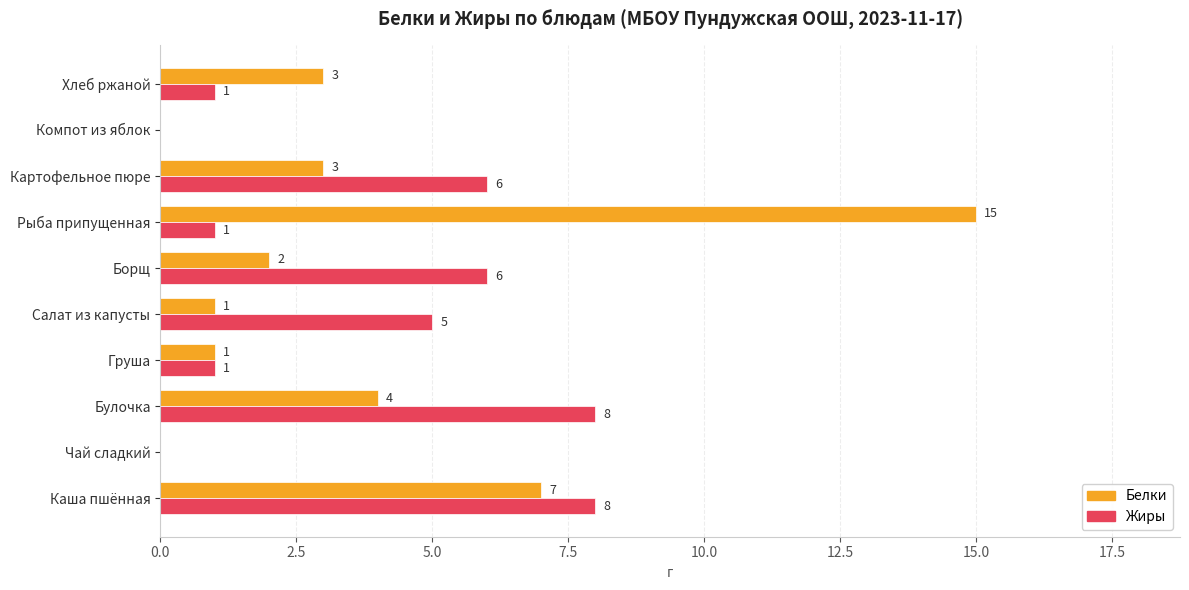

Count the number of data series in this chart.

2